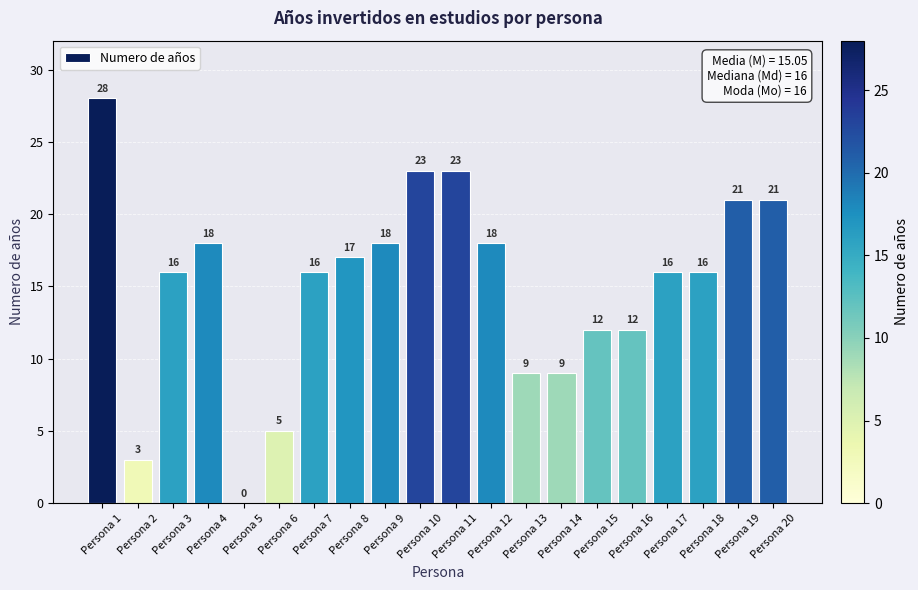

True or false: the data shows 21 at Persona 3.

False